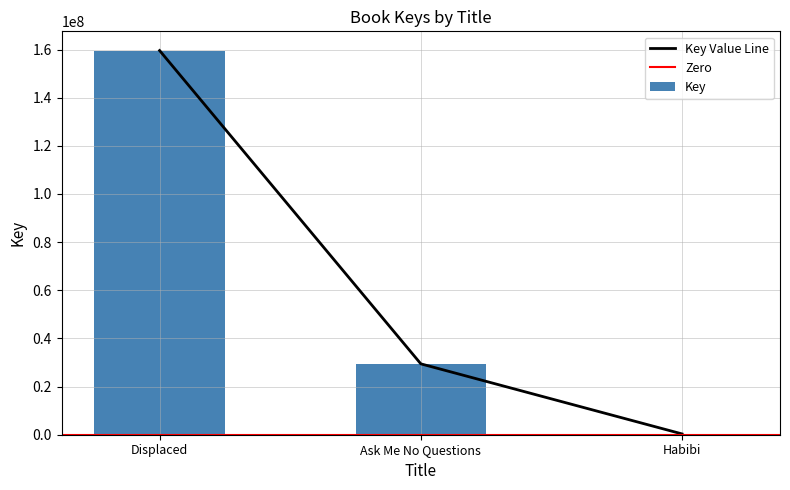

How many values are between 335628 and 159573009?

3